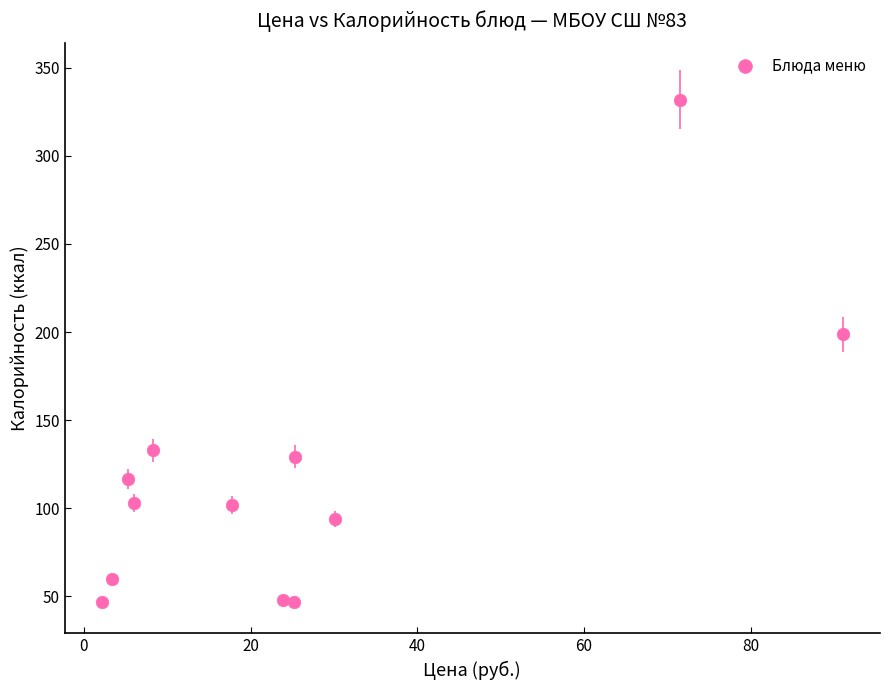

What Y value in the scatter plot is closest to 189?

198.7